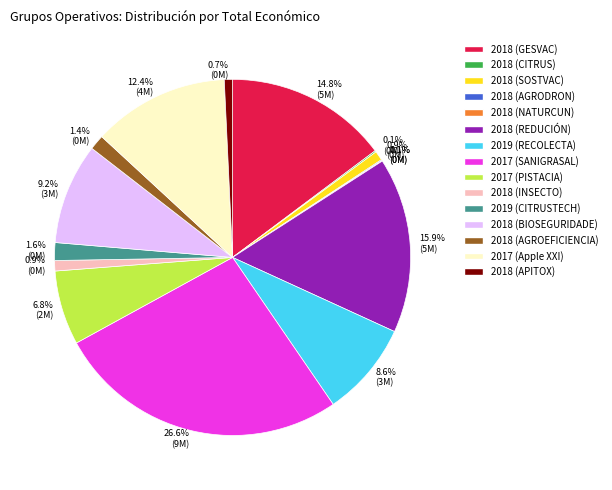

Is there a majority slice in this chart?

No